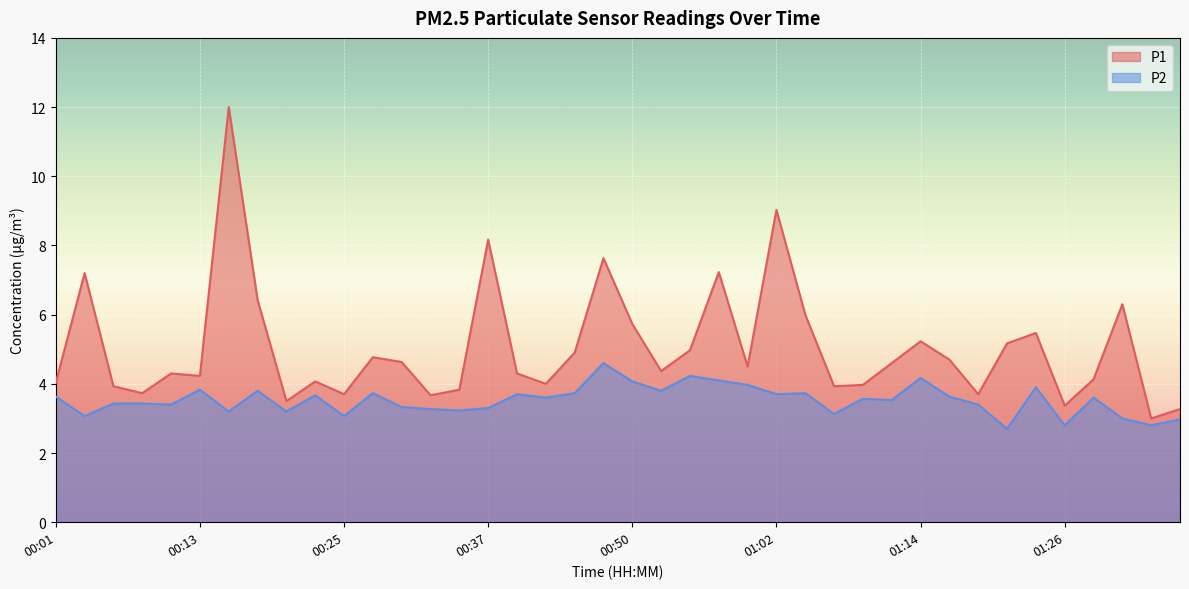

How many data points in P1 are above 4?

27